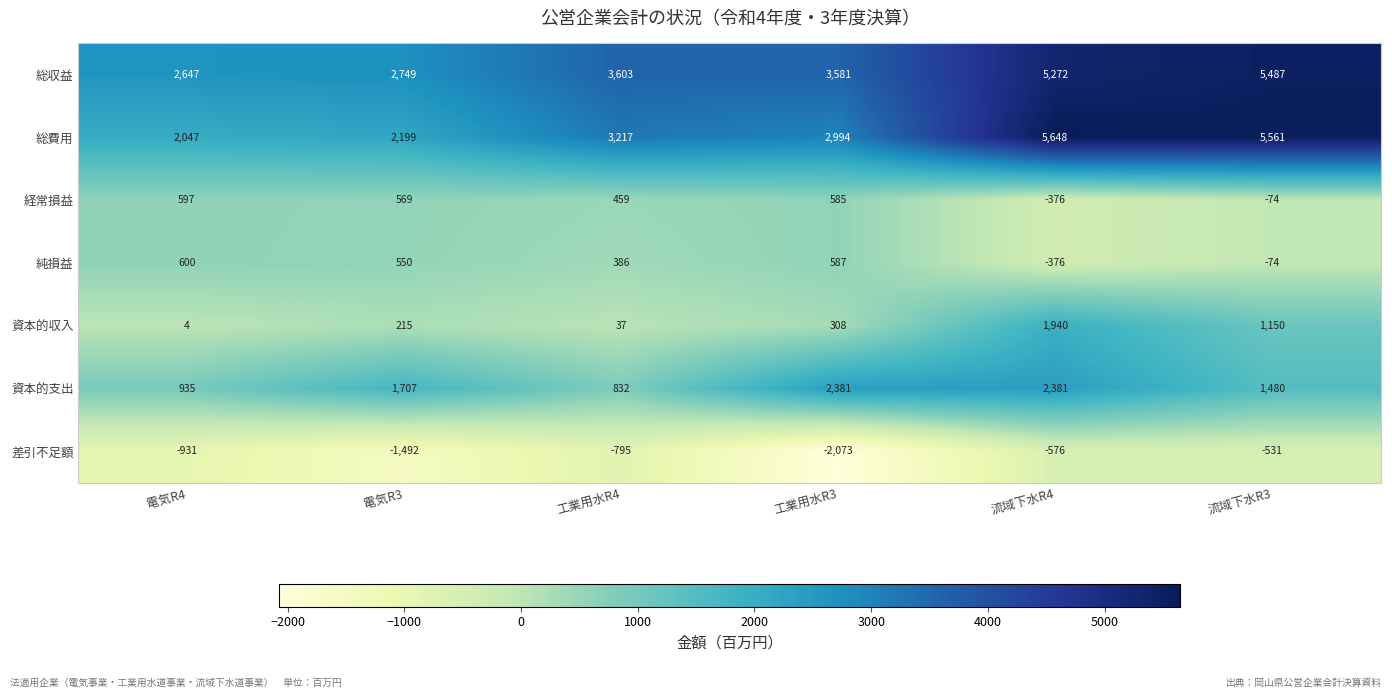

Between 電気R4 and 工業用水R4, which series saw the biggest shift?

総費用